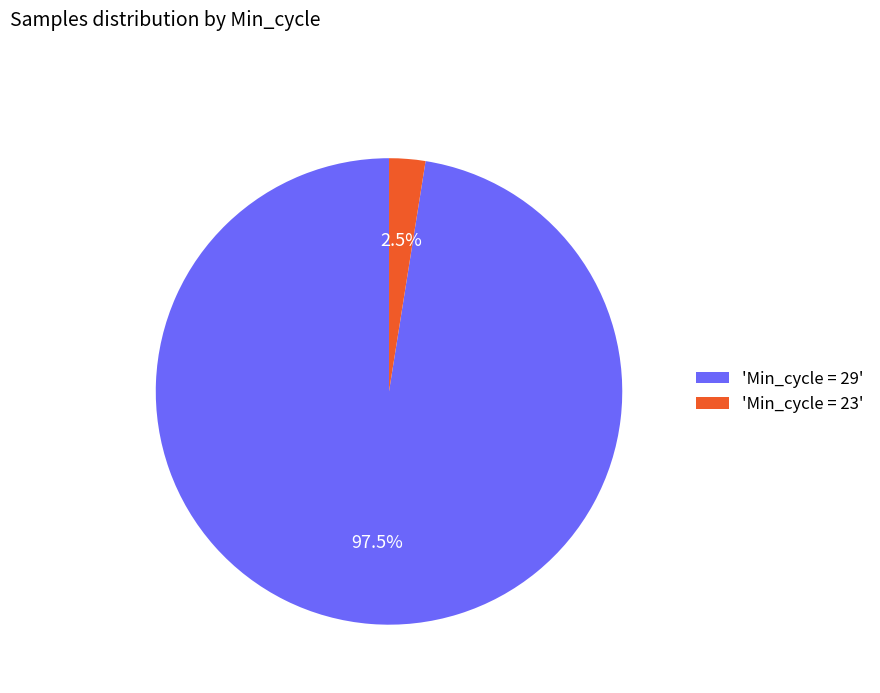

Between 'Min_cycle = 23' and 'Min_cycle = 29', which is larger?

'Min_cycle = 29'